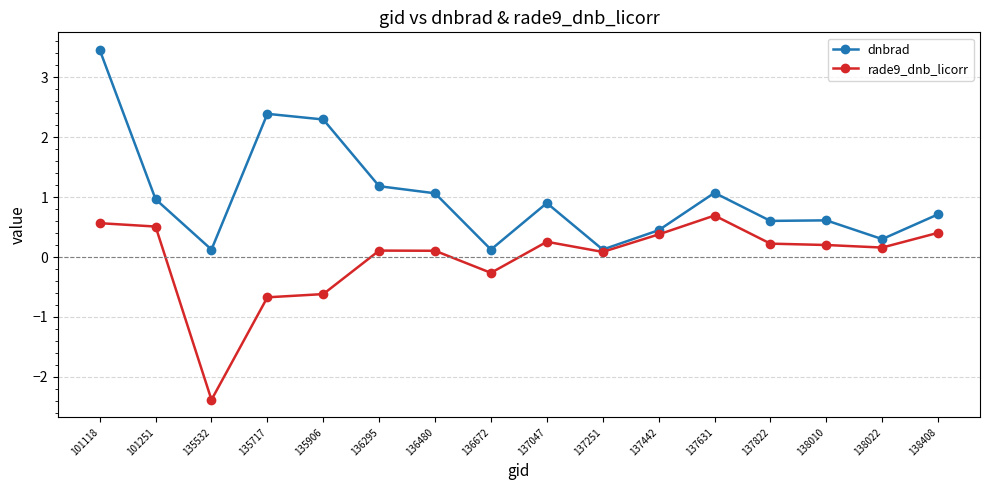

Which category has the highest value across all series?

101118